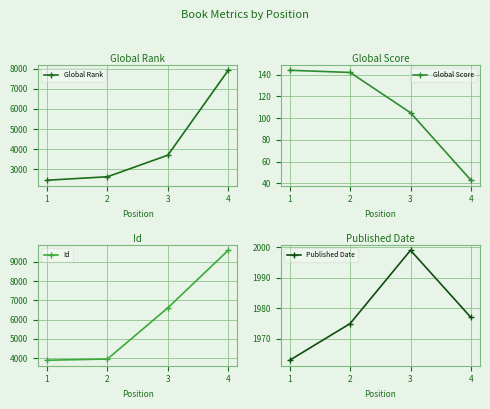

List the labels in order of Global Rank value, smallest first.

1, 2, 3, 4